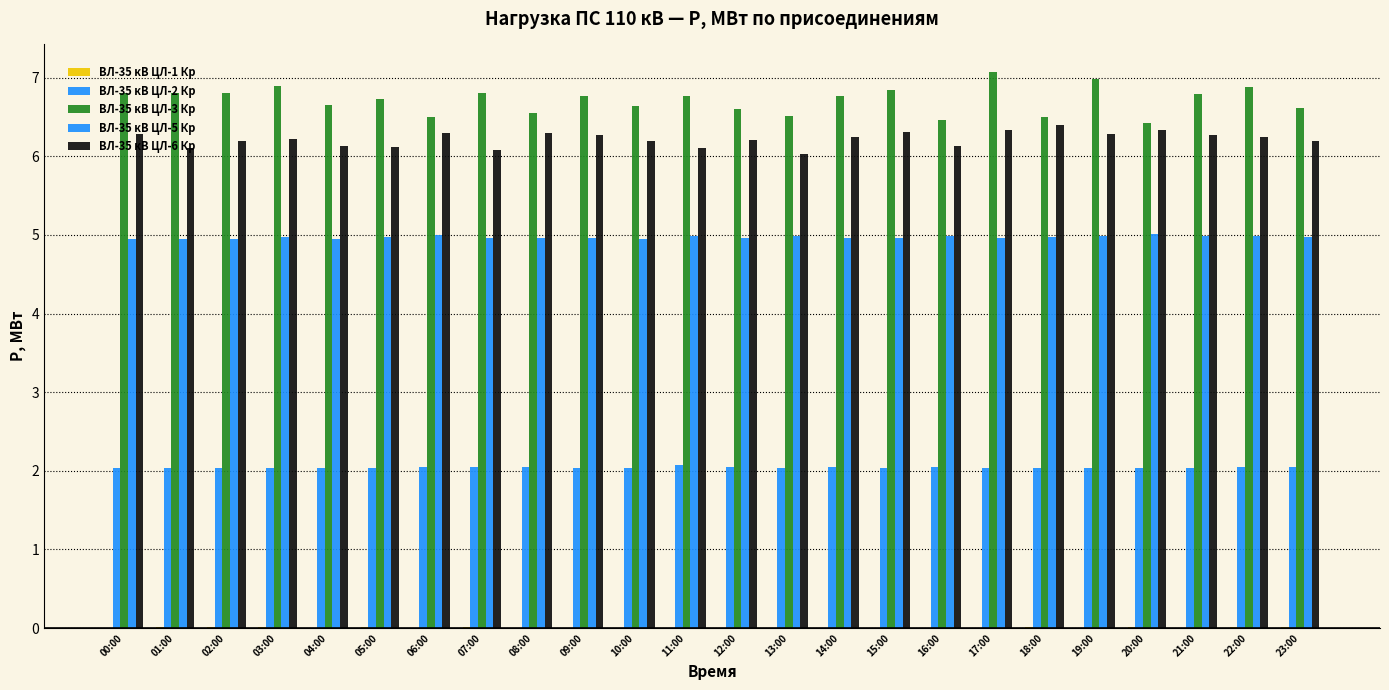

What is the sum of the ВЛ-35 кВ ЦЛ-5 Кр values at 09:00 and 22:00?

9.9